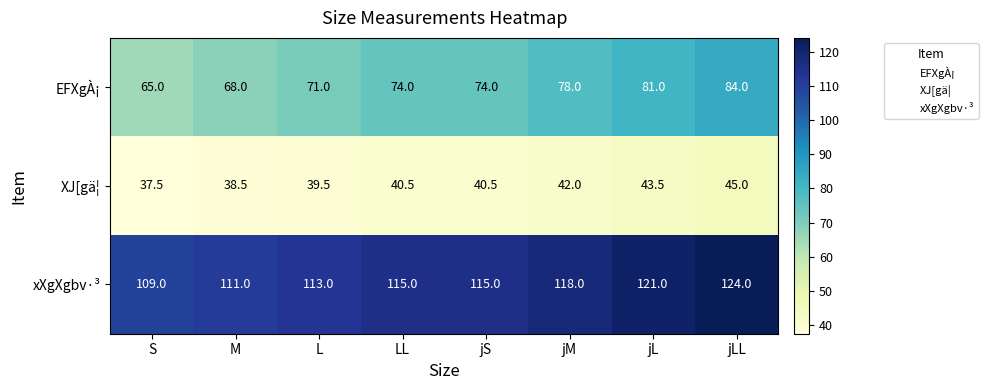

How many distinct data groups are displayed?

3